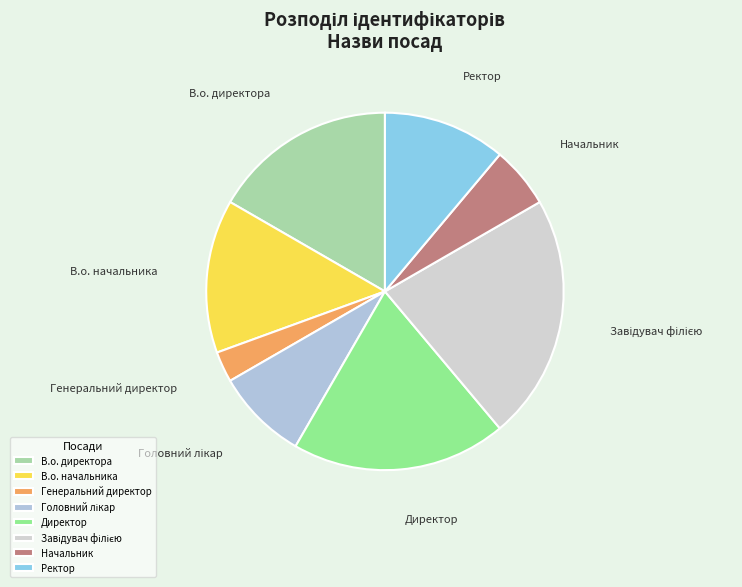

Is there any slice that represents more than half of the pie?

No